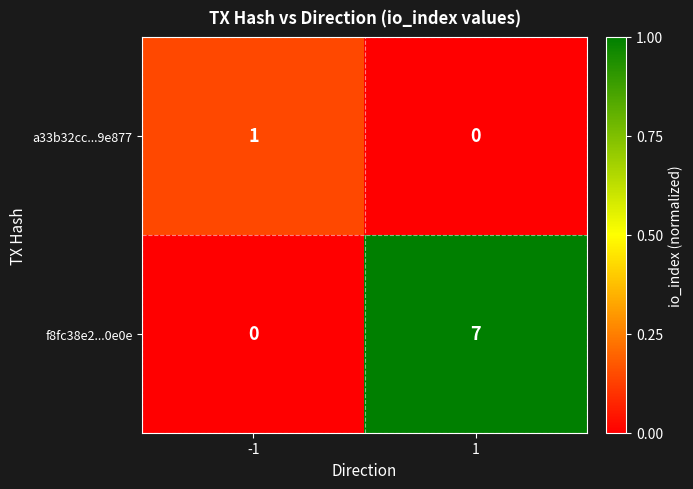

How many categories are shown in the chart?

2